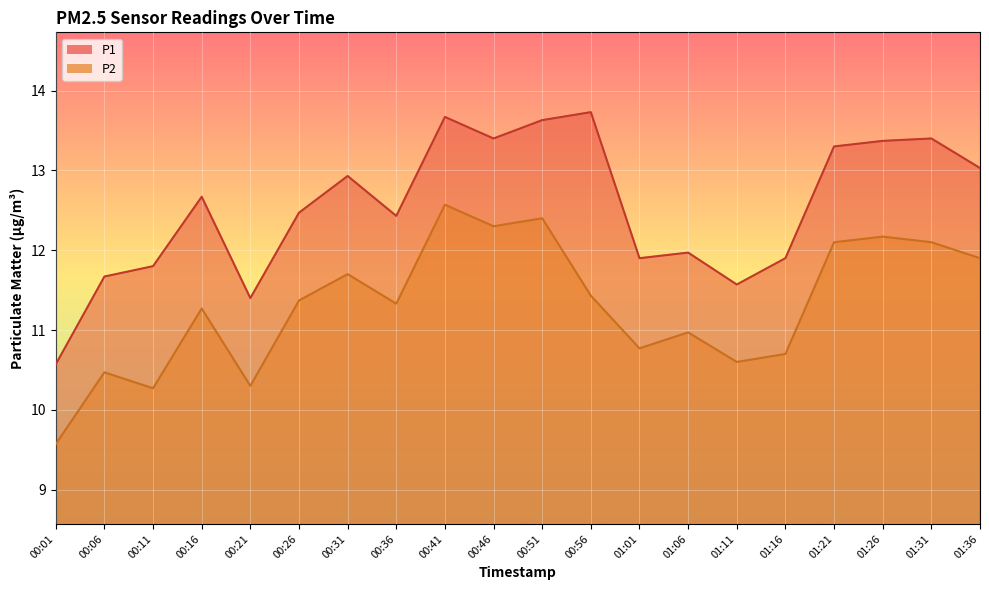

List the series in order of their peak value, lowest first.

P2, P1